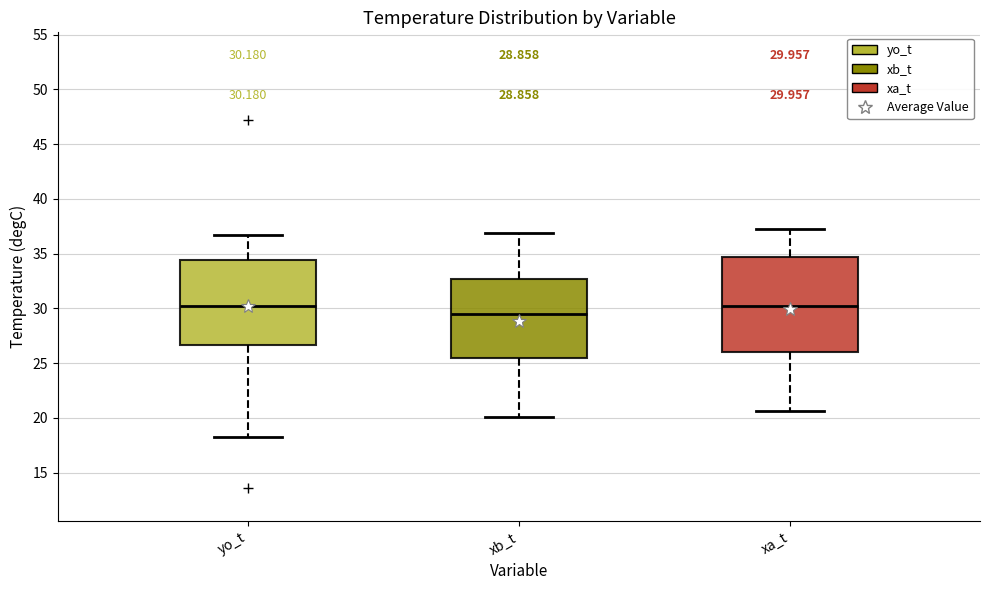

Which box is the tallest, from its lower edge to its upper edge?

xa_t